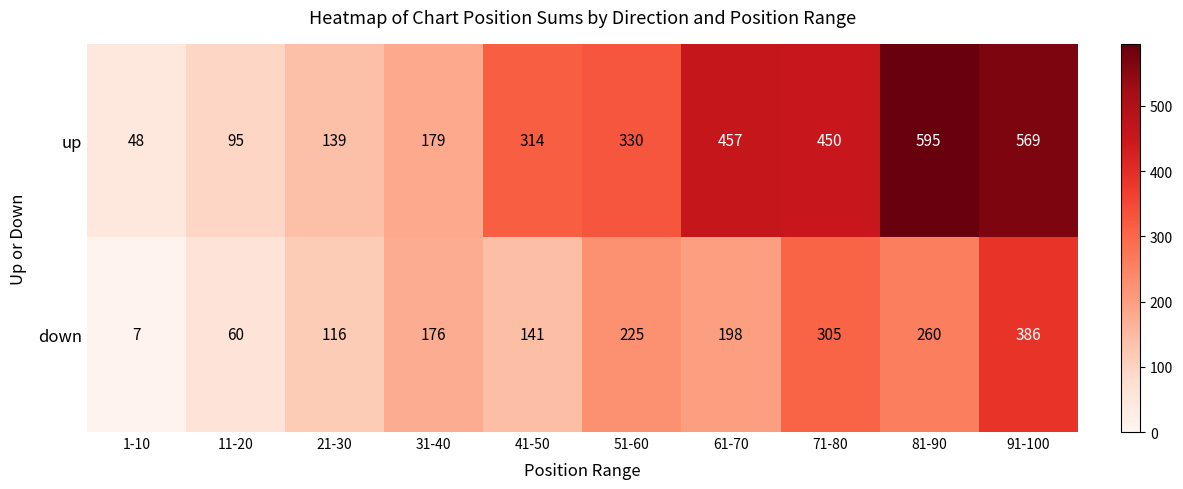

What is the minimum value shown in the chart?

7